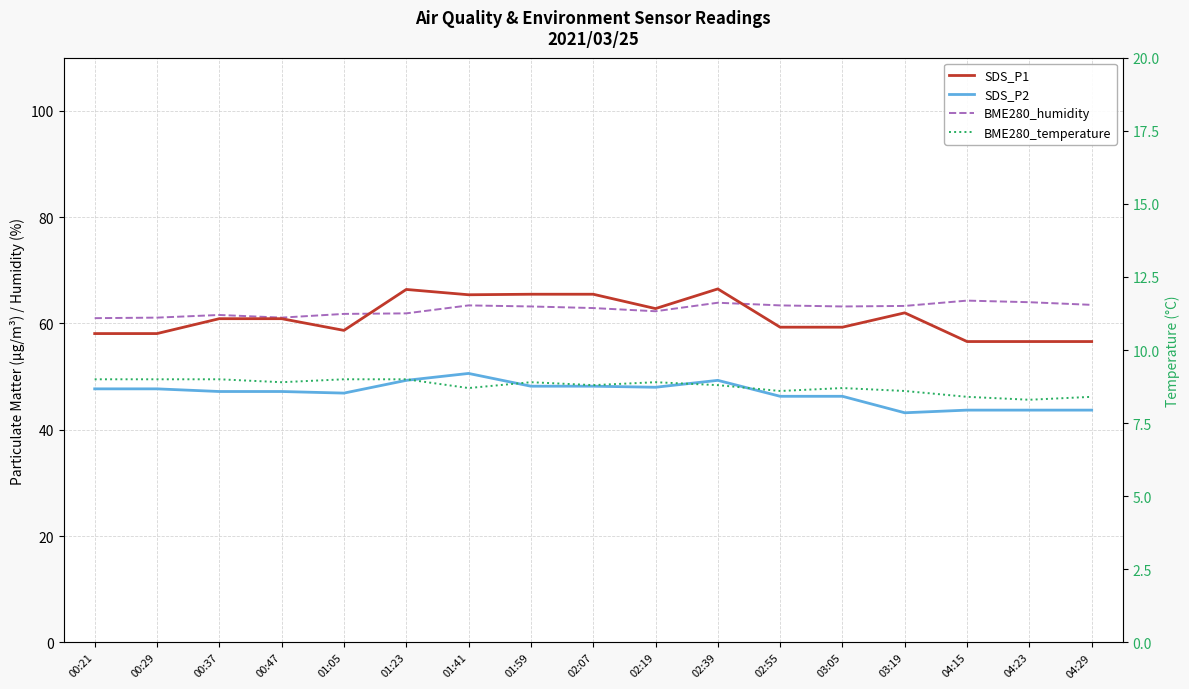

How many interior local valleys does the BME280_temperature series have?

5